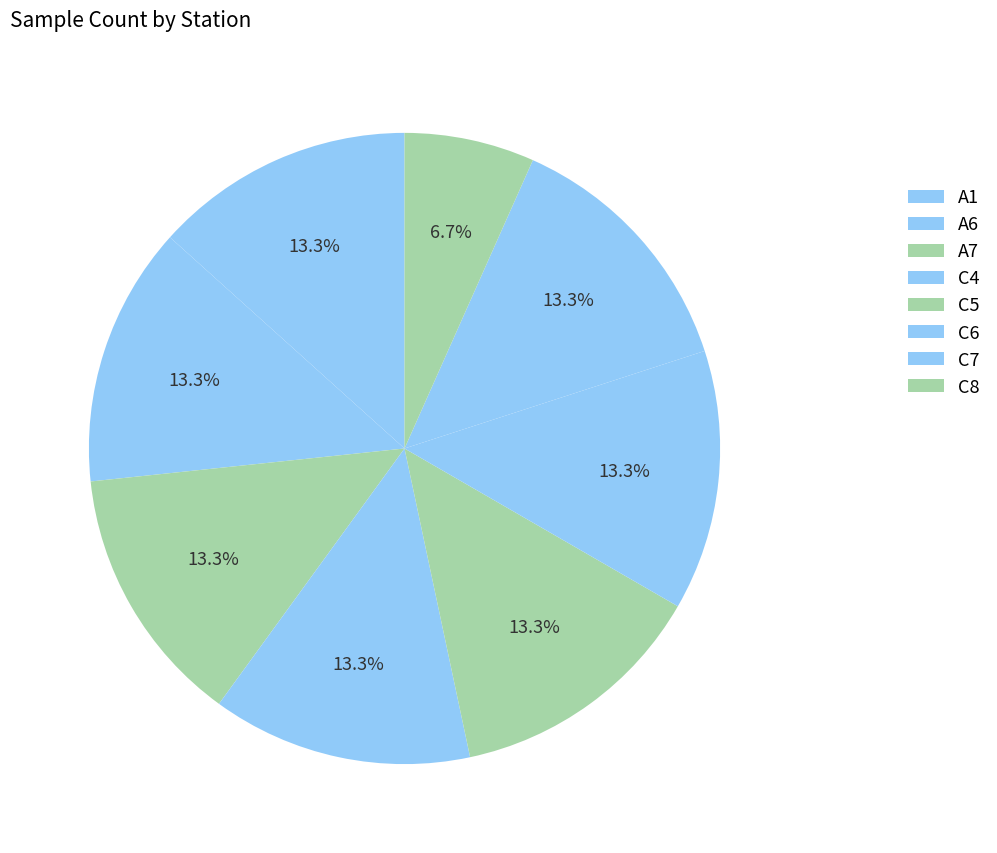

Is there any slice that represents more than half of the pie?

No